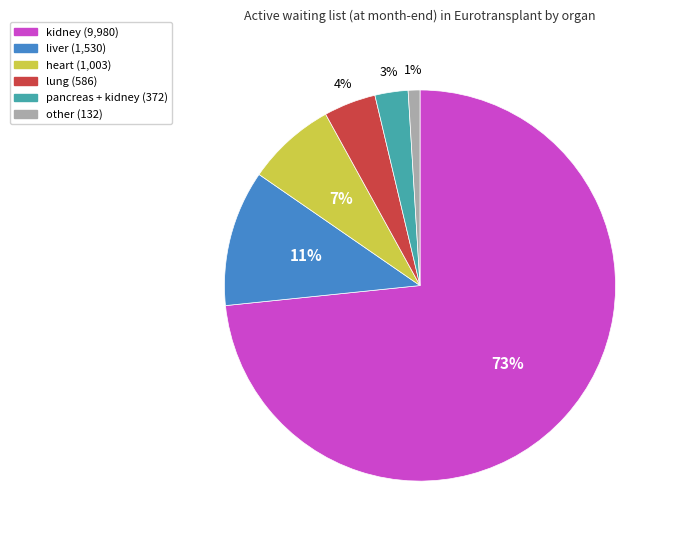

Does any single category account for the majority?

Yes